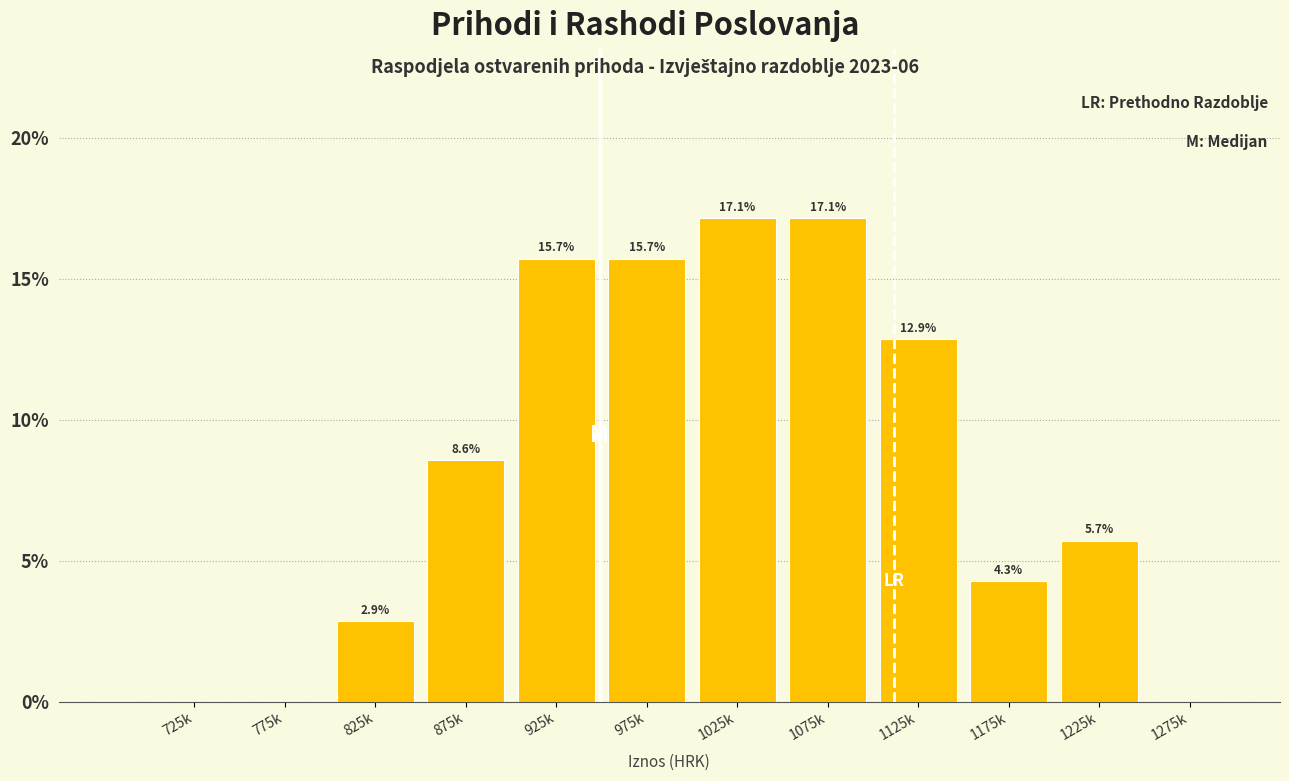

Reading left to right, transcribe all the data shown in this chart.

725k=0.0	775k=0.0	825k=2.9	875k=8.6	925k=15.7	975k=15.7	1025k=17.1	1075k=17.1	1125k=12.9	1175k=4.3	1225k=5.7	1275k=0.0